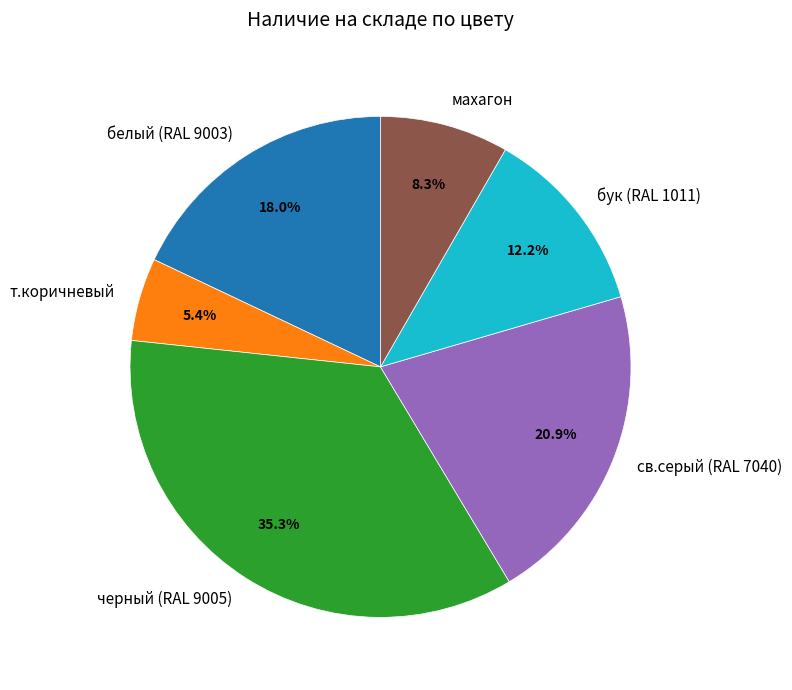

Does т.коричневый represent more than half of the total?

No